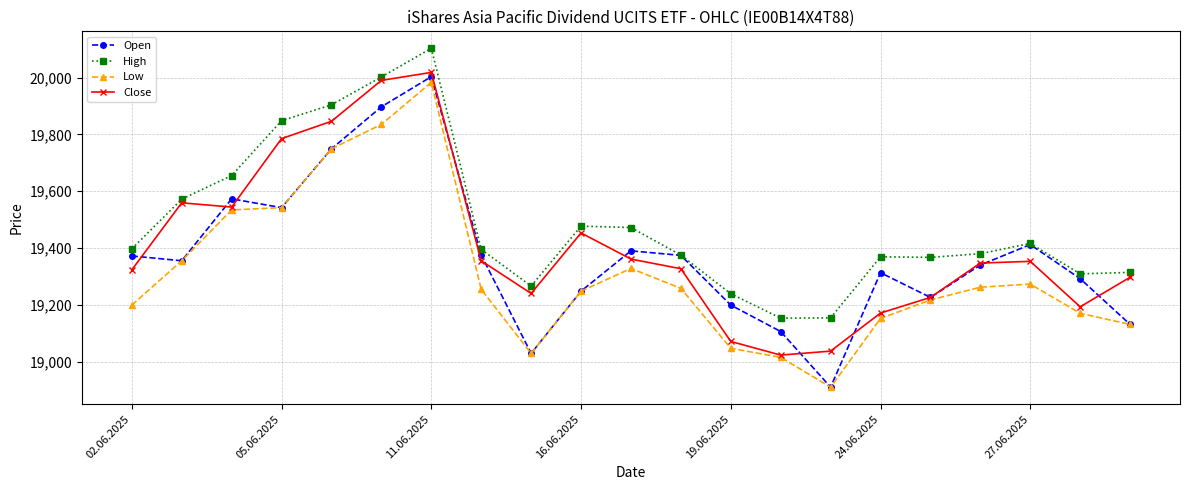

What is the sum of all Close values?

407519